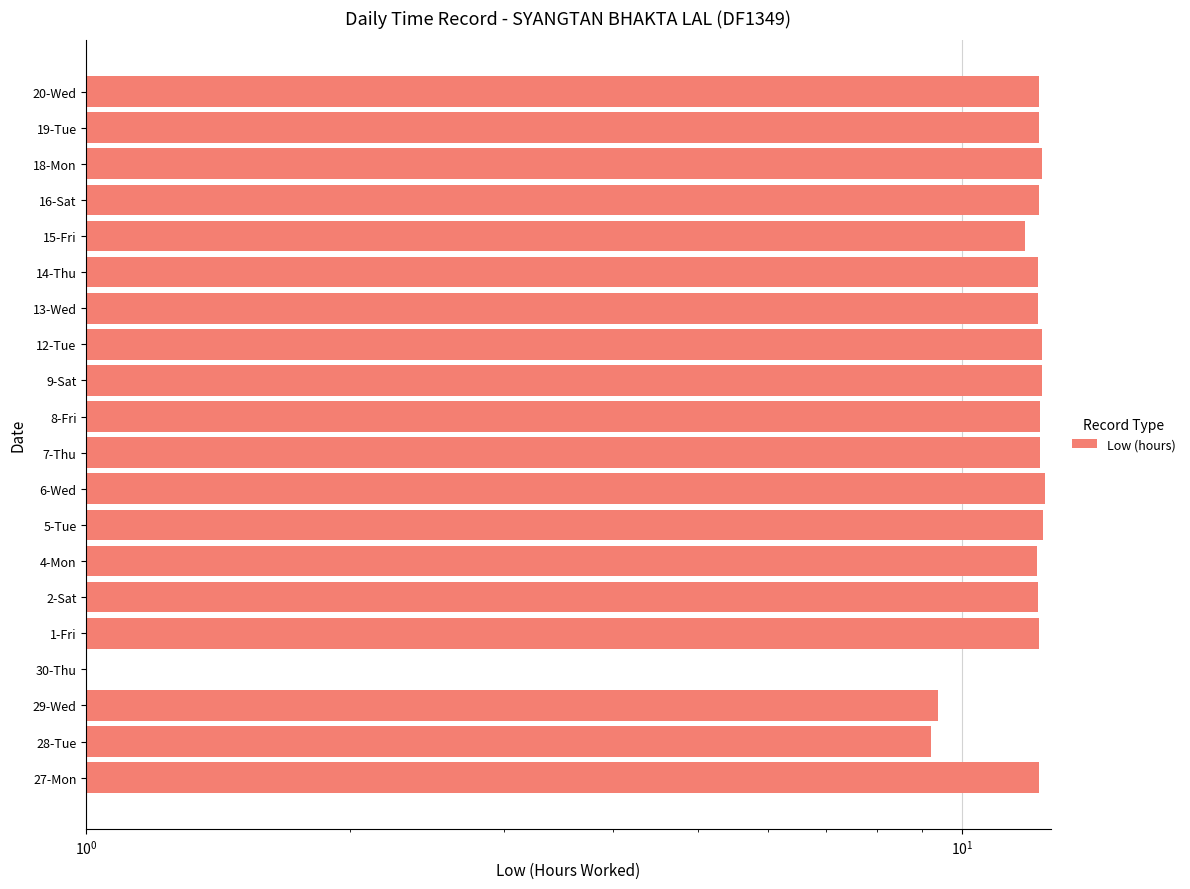

True or false: the data shows 20.5 at 12-Tue.

False